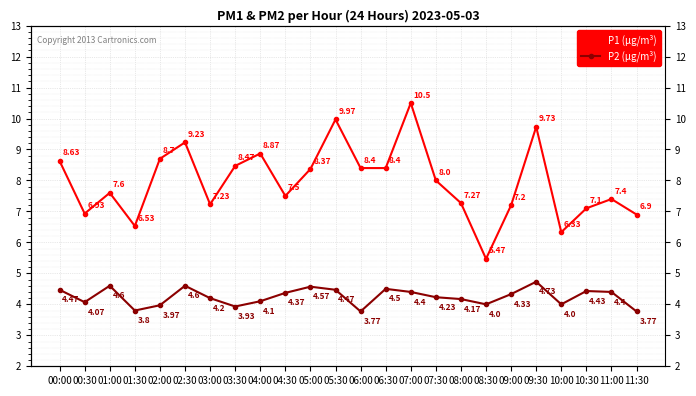

What is the spread (max minus min) of values at 05:00?

3.8